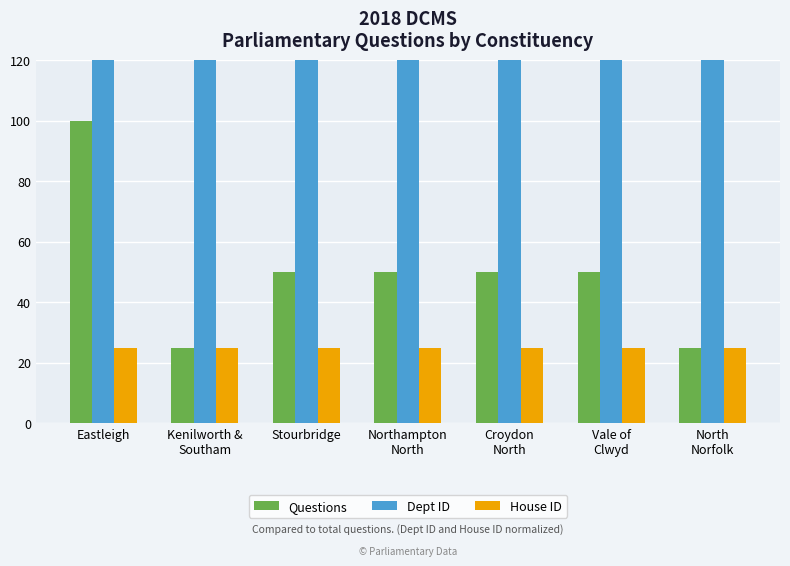

Count the number of data series in this chart.

3